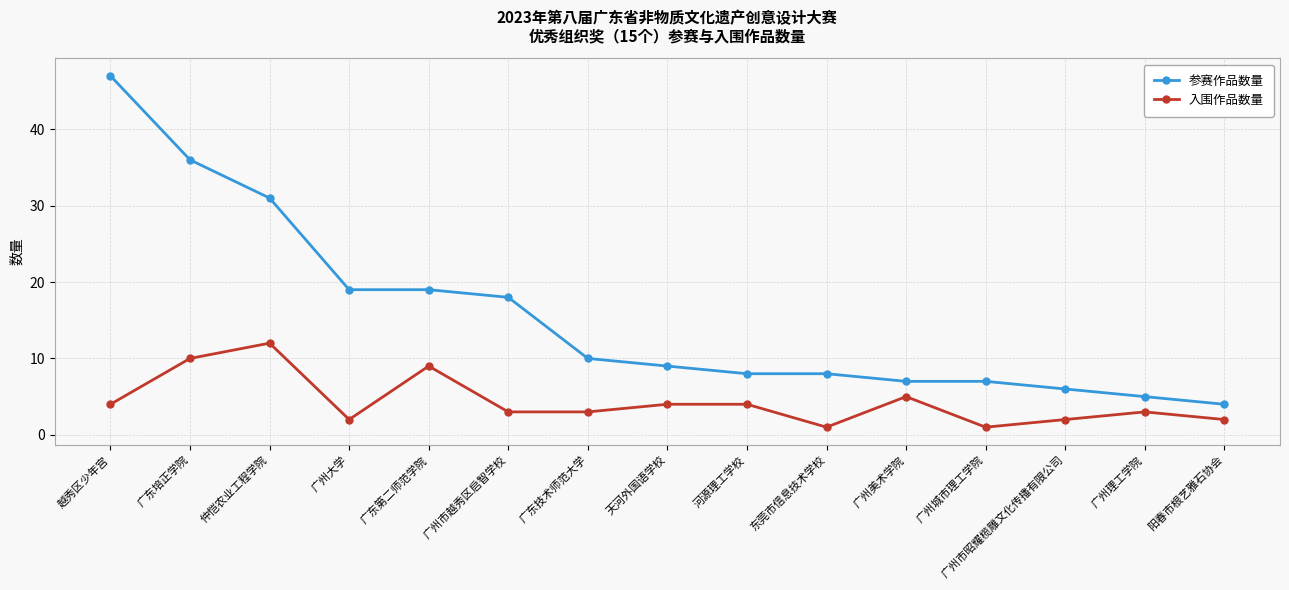

True or false: 入围作品数量 and 参赛作品数量 cross at least once.

False